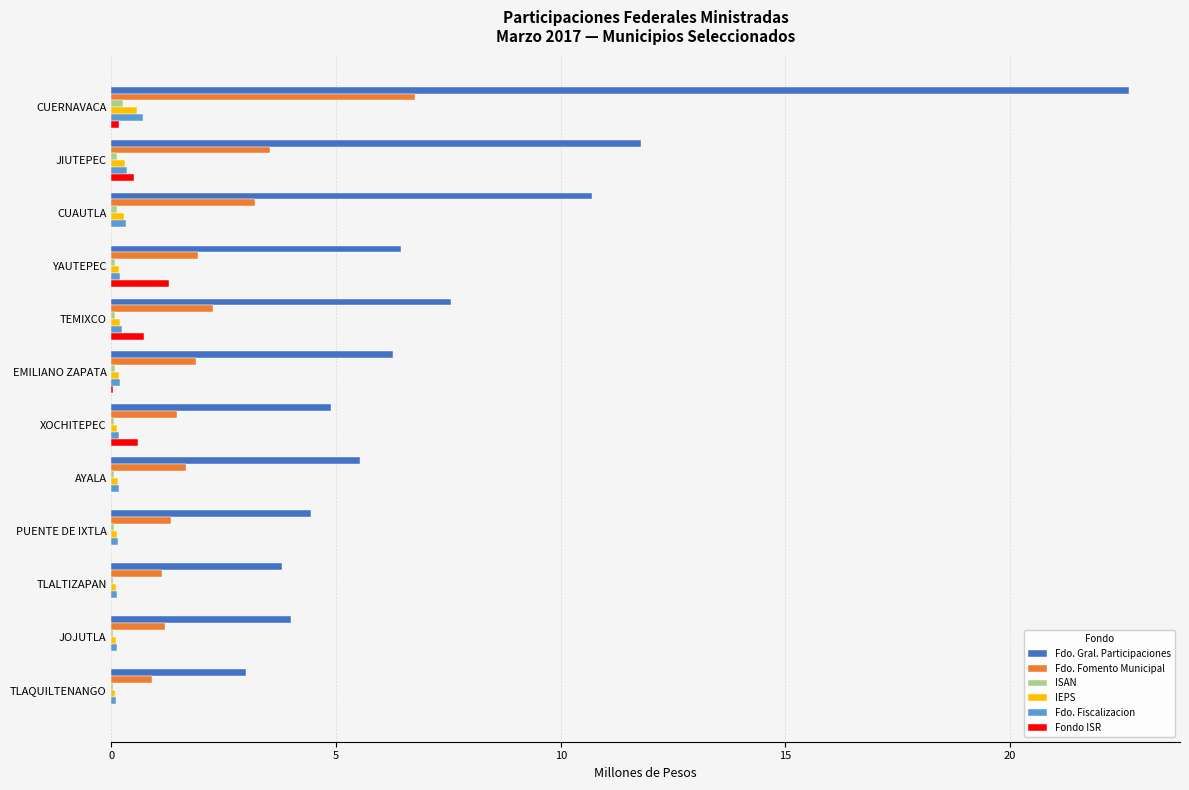

At which category does the chart reach its peak across all series?

CUERNAVACA